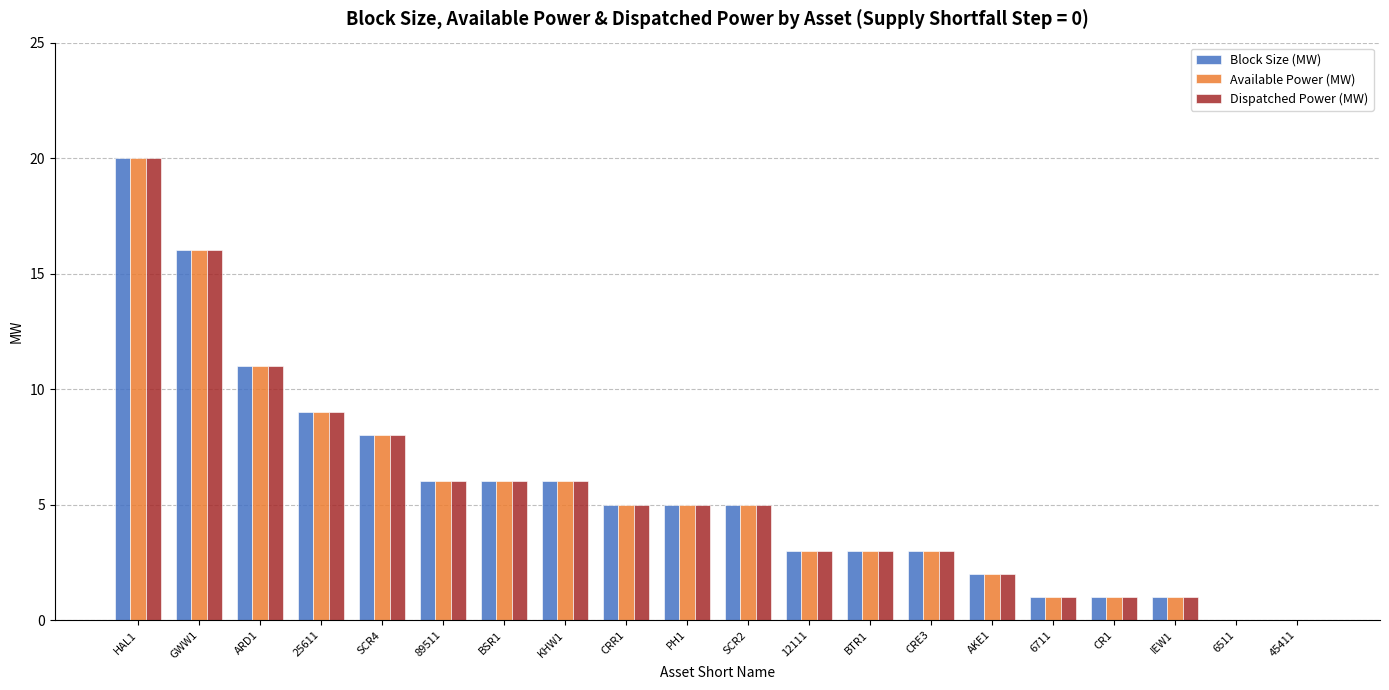

The Available Power (MW) series shows -10 at 45411. True or false?

False